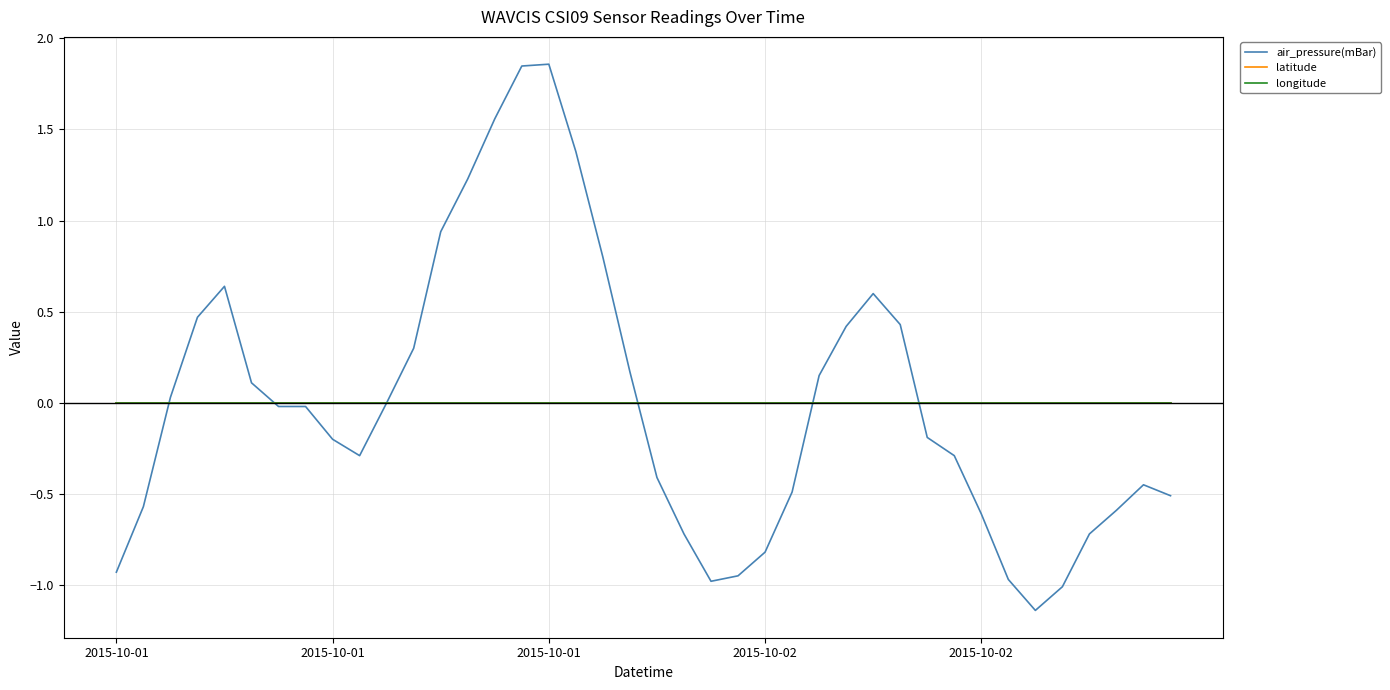

At how many categories does at least one series exceed 0?

17